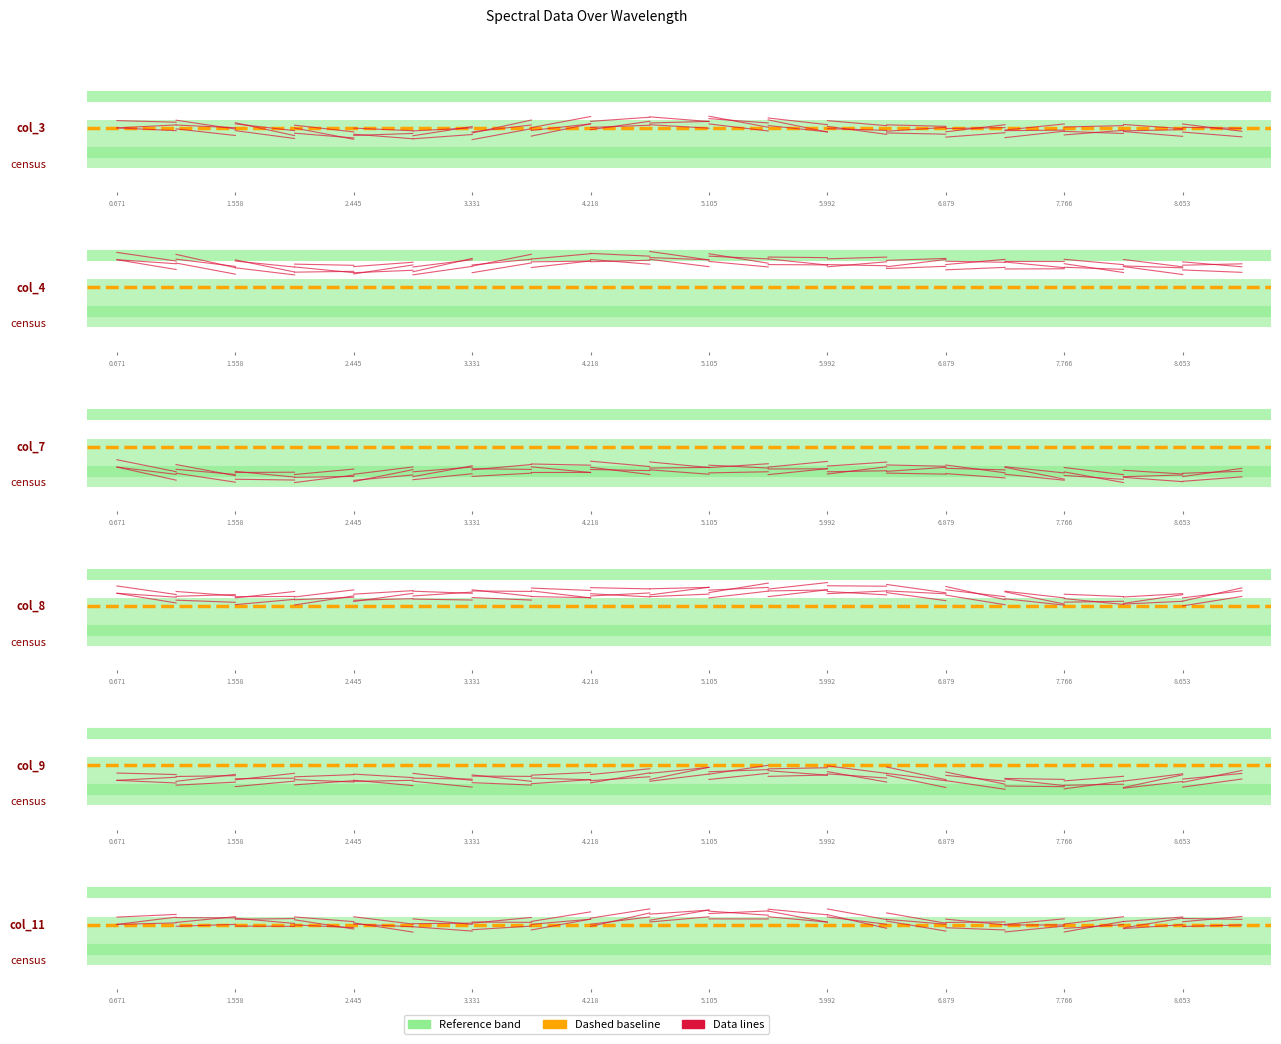

Count the col_4 values in the range 0 to 1.

2